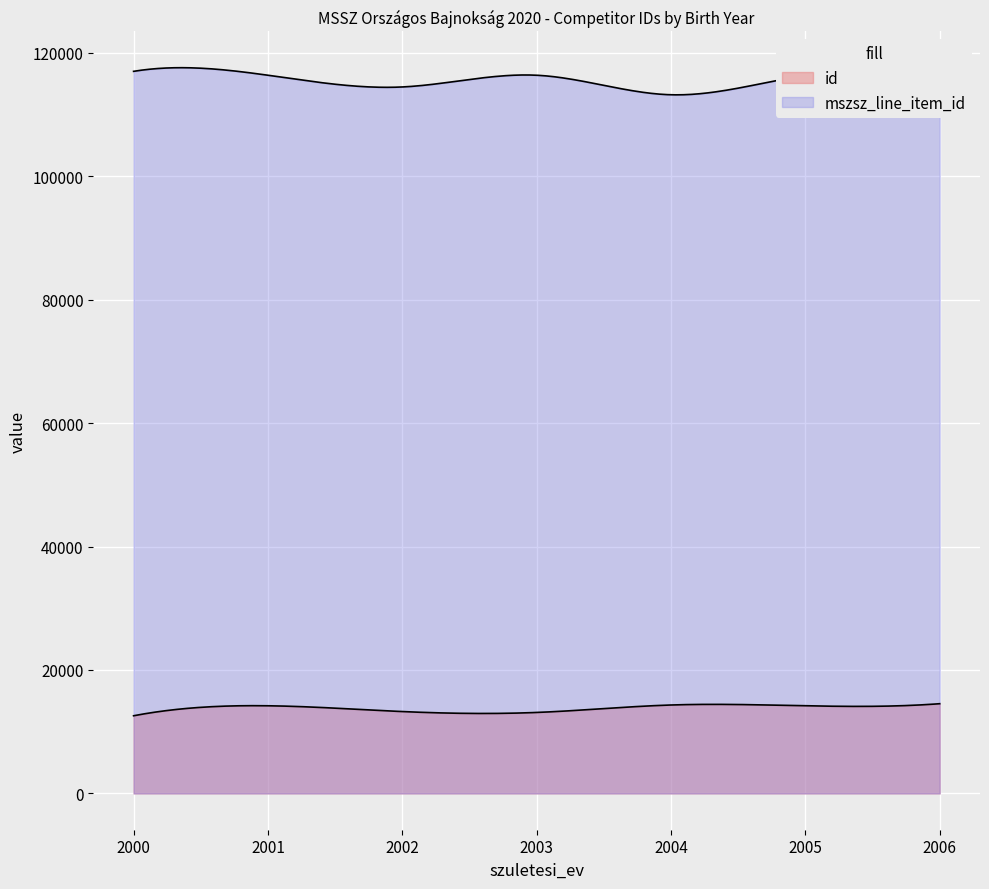

Between 6 and 10, which is larger?

10